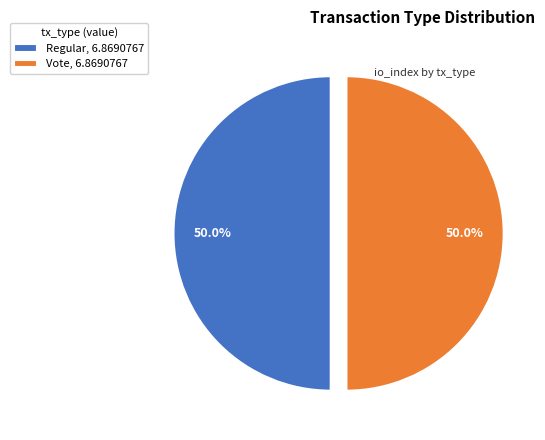

How many segments does this pie chart have?

2